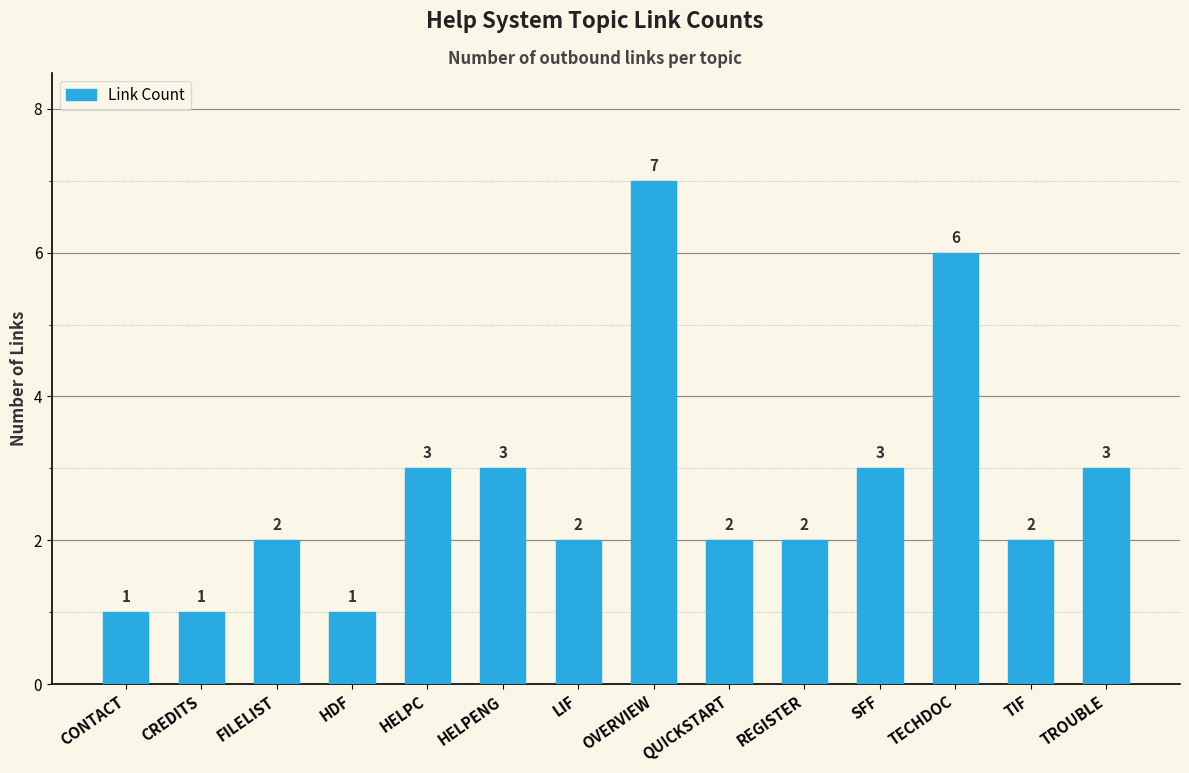

What is the maximum value shown in the chart?

7